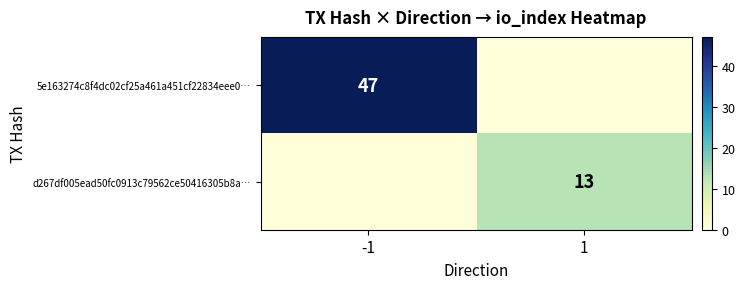

Which has a higher value, -1 or 1?

-1